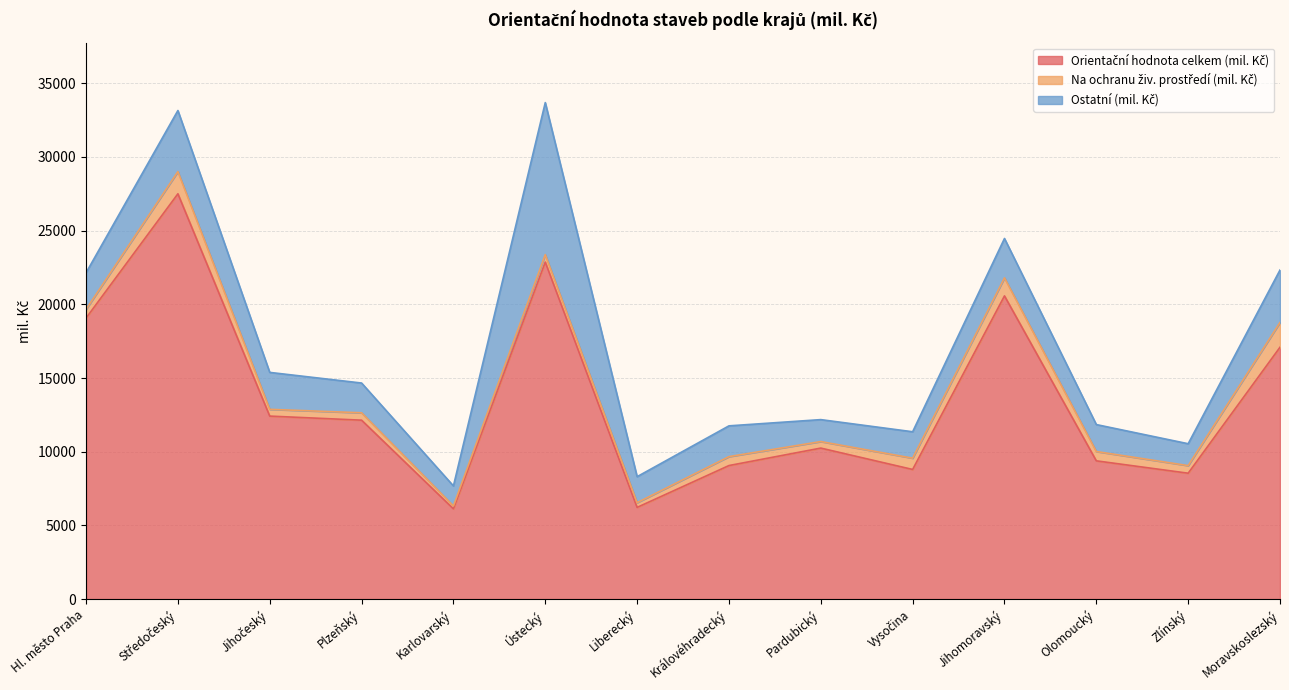

Rank the series by their average value, from lowest to highest.

Na ochranu živ. prostředí (mil. Kč), Ostatní (mil. Kč), Orientační hodnota celkem (mil. Kč)